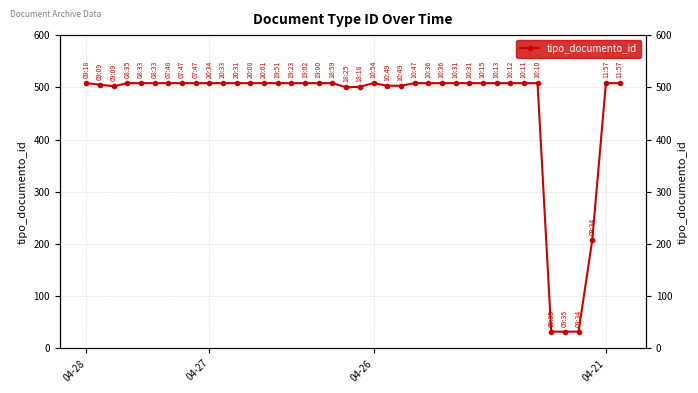

Reading right to left, what are all the values shown in this chart?

508	508	207	32	32	32	508	508	508	508	508	508	508	508	508	508	503	503	508	501	500	508	508	508	508	508	508	508	508	508	508	508	508	508	508	508	508	502	505	508